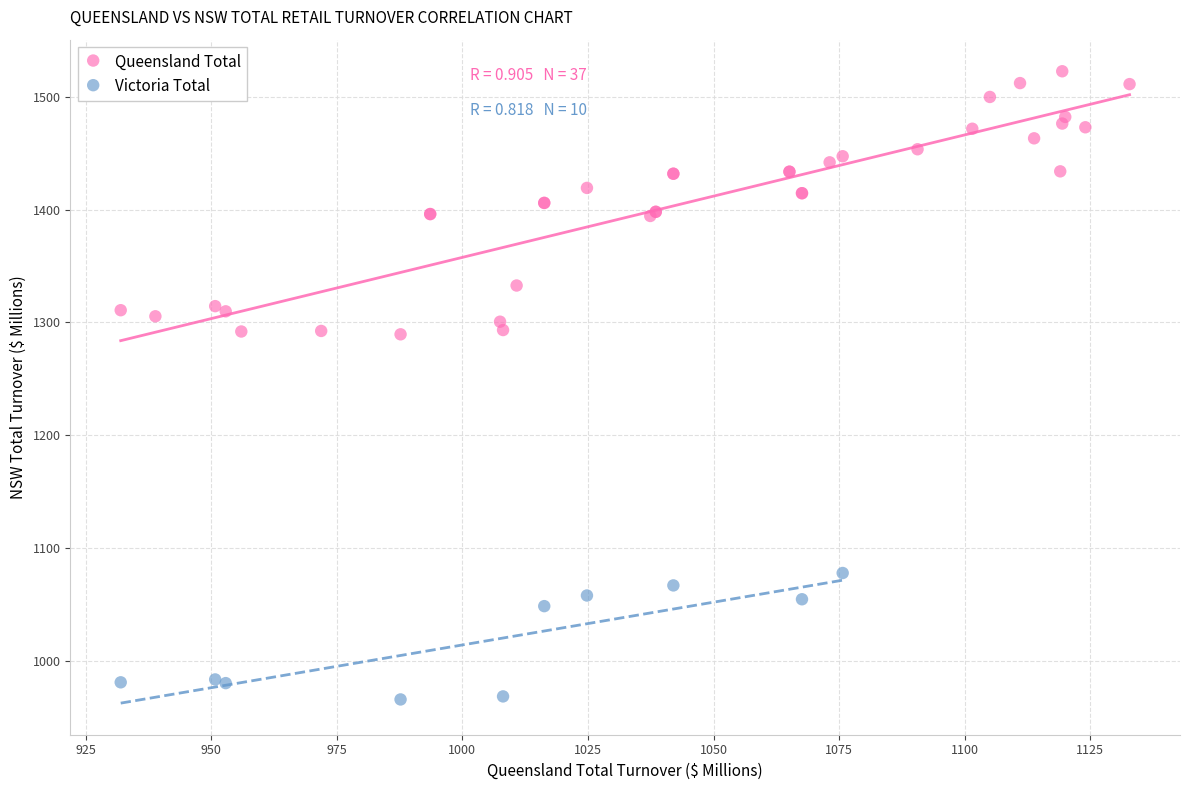

Which series contains the highest Y value?

Queensland Total